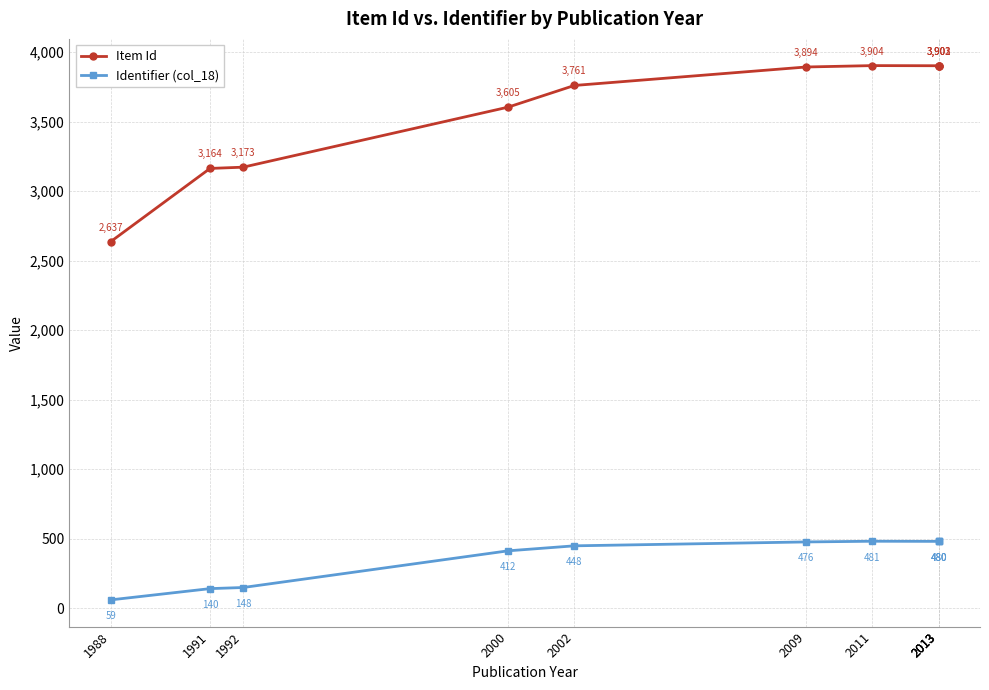

At which category is the sum across all series the highest?

2011